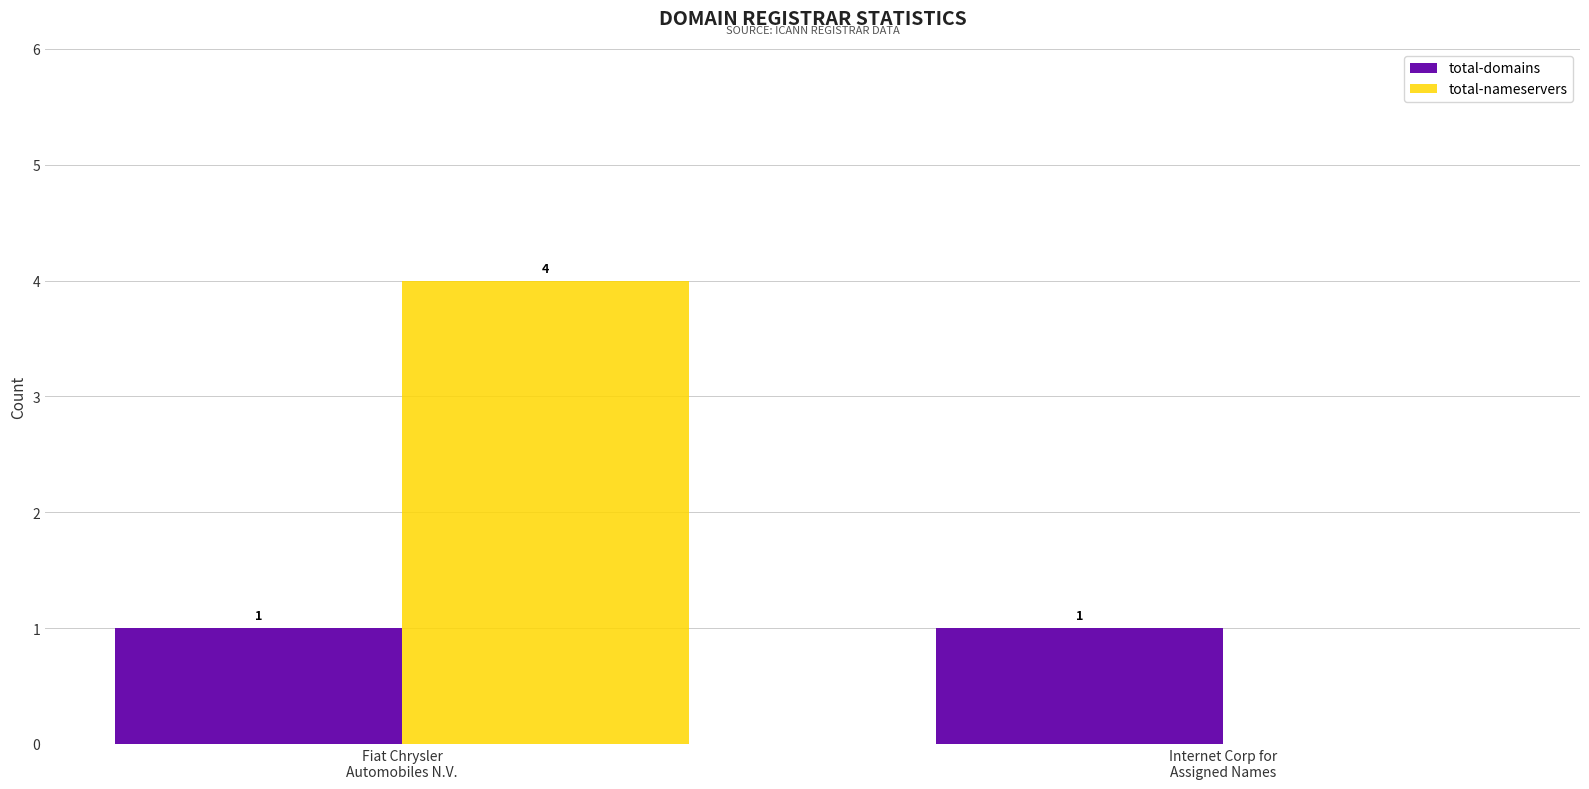

Count the number of categories in the chart.

2